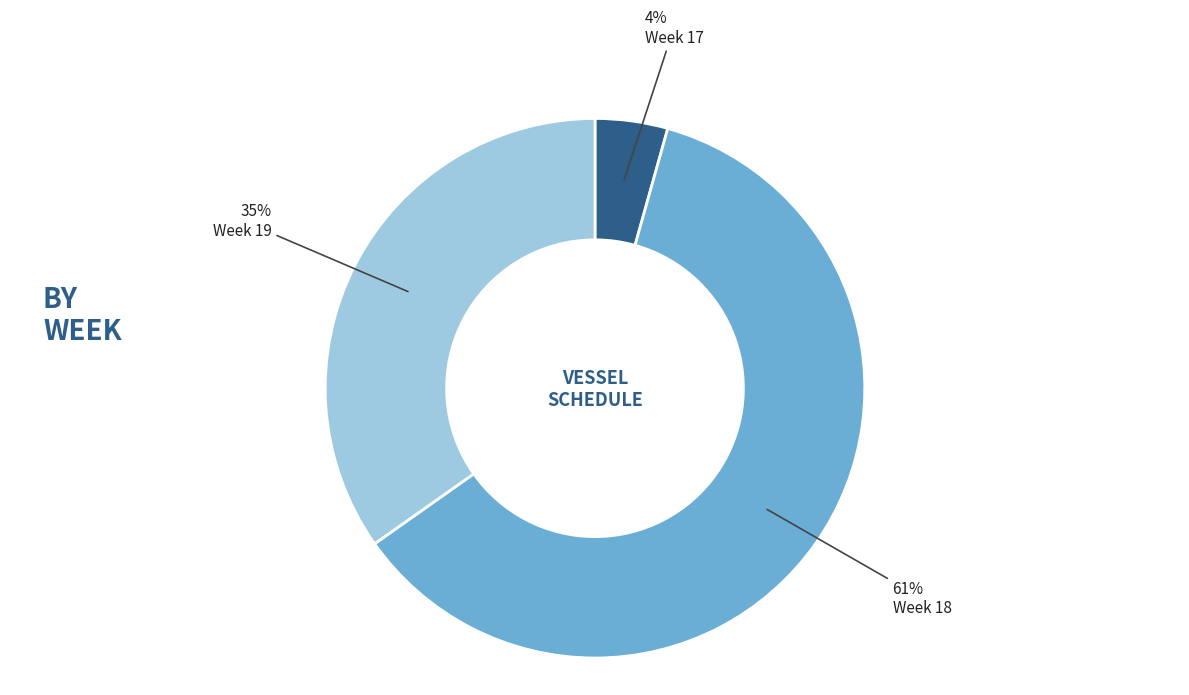

Which category has the biggest portion of the pie?

Week 18